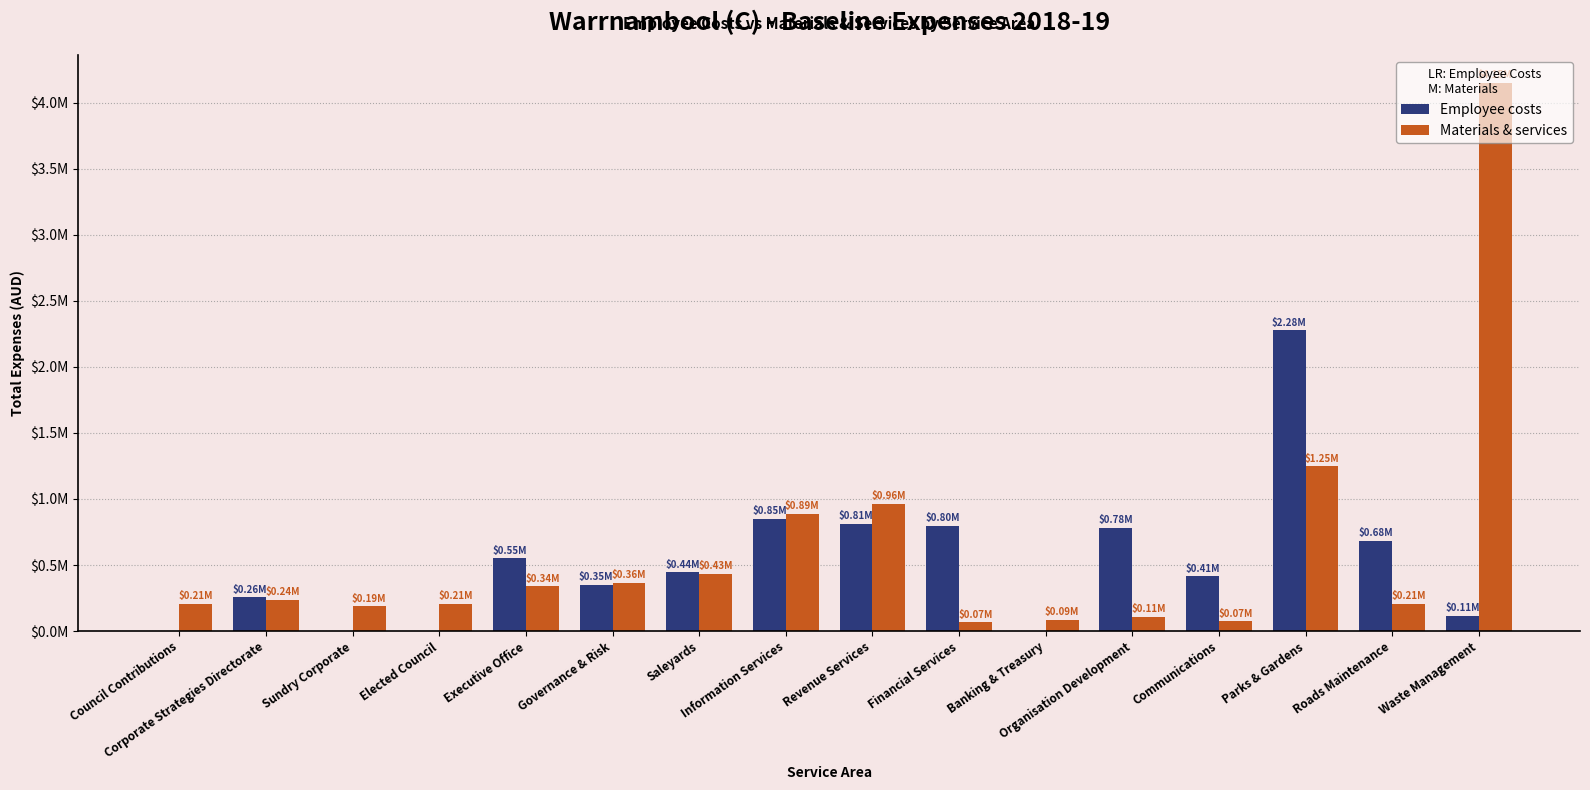

Reading right to left, transcribe all the data shown in this chart.

Employee costs: Waste Management=114009.6	Roads Maintenance=684283.7	Parks & Gardens=2275733.3	Communications=414270.8	Organisation Development=783181.3	Banking & Treasury=0.0	Financial Services=798955.7	Revenue Services=810277.7	Information Services=851648.7	Saleyards=444191.0	Governance & Risk=350107.8	Executive Office=549989.2	Elected Council=0.0	Sundry Corporate=0.0	Corporate Strategies Directorate=255511.2	Council Contributions=0.0
Materials & services: Waste Management=4150574.4	Roads Maintenance=205708.3	Parks & Gardens=1245995.9	Communications=73081.4	Organisation Development=105955.6	Banking & Treasury=85154.9	Financial Services=66947.0	Revenue Services=962673.2	Information Services=885528.5	Saleyards=431820.6	Governance & Risk=363641.5	Executive Office=340176.3	Elected Council=205141.5	Sundry Corporate=187529.8	Corporate Strategies Directorate=237133.5	Council Contributions=205315.7